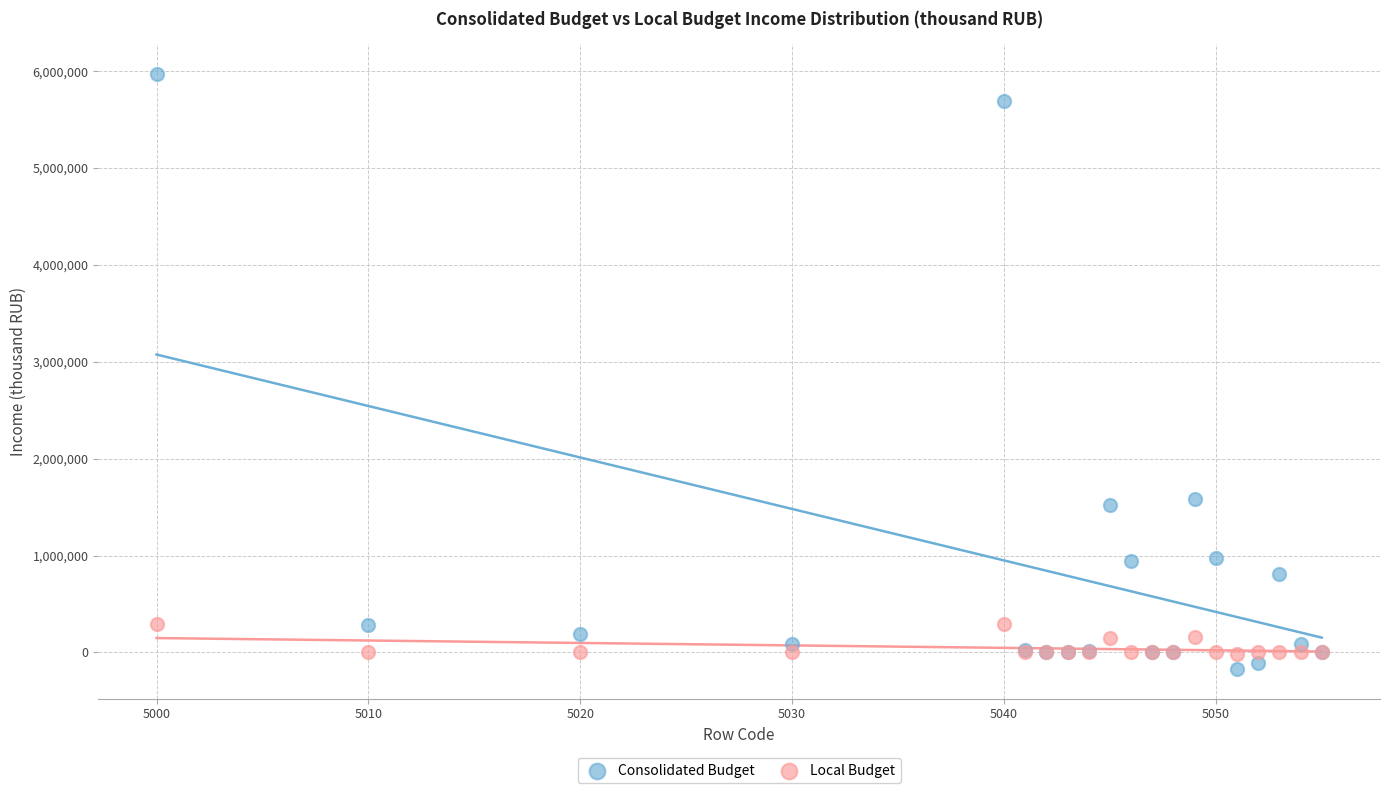

Which series has the largest Y range (max minus min)?

Consolidated Budget